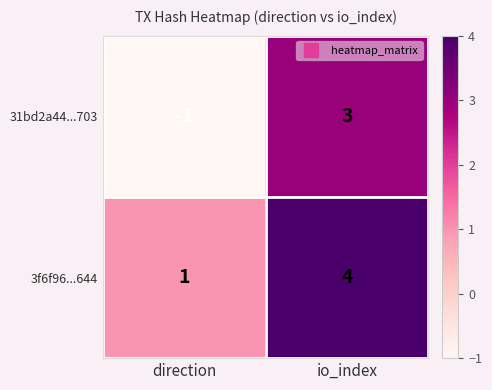

Reading left to right, extract all data points from this chart.

31bd2a44...703: -1	3
3f6f96...644: 1	4